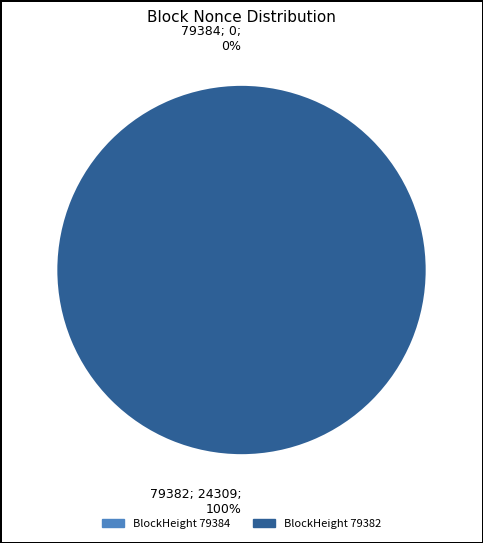

To the nearest percent, what is the combined percentage of 79384 and 79382?

100%